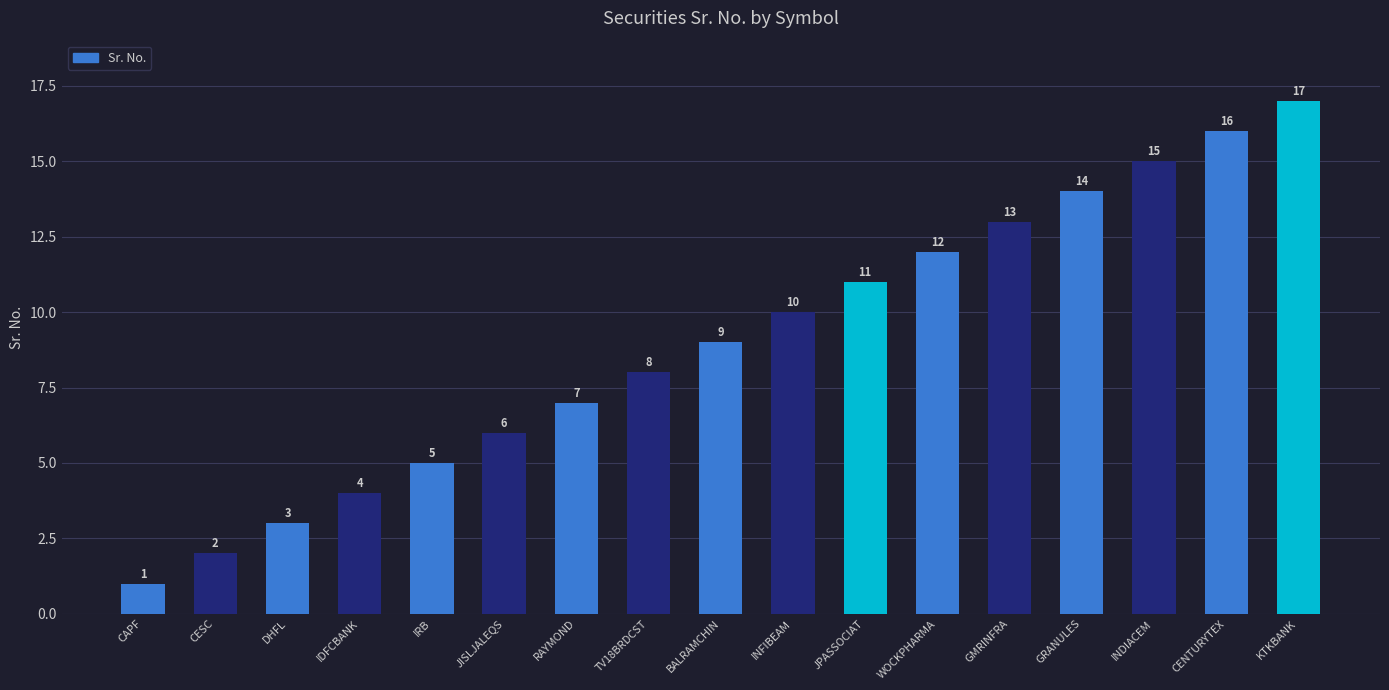

Rank the categories by value from lowest to highest.

CAPF, CESC, DHFL, IDFCBANK, IRB, JISLJALEQS, RAYMOND, TV18BRDCST, BALRAMCHIN, INFIBEAM, JPASSOCIAT, WOCKPHARMA, GMRINFRA, GRANULES, INDIACEM, CENTURYTEX, KTKBANK